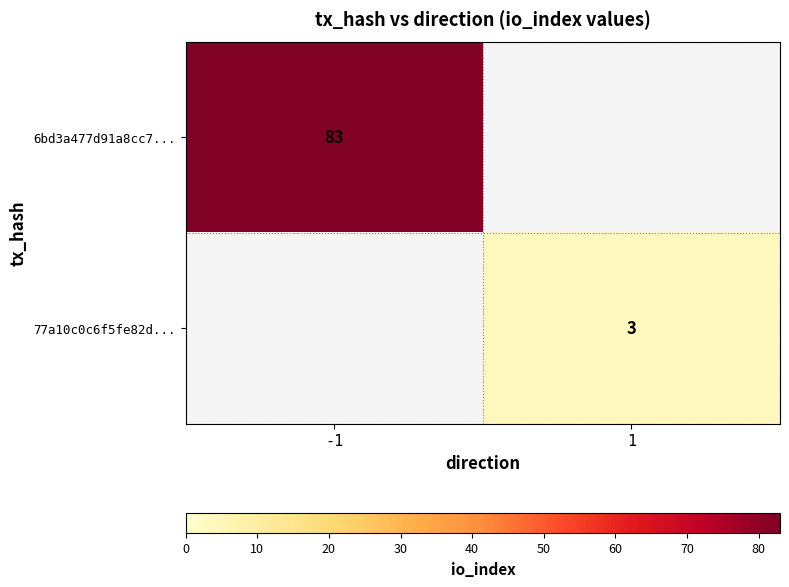

The value of 77a10c0c6f5fe82d... at 1 is 5. True or false?

False